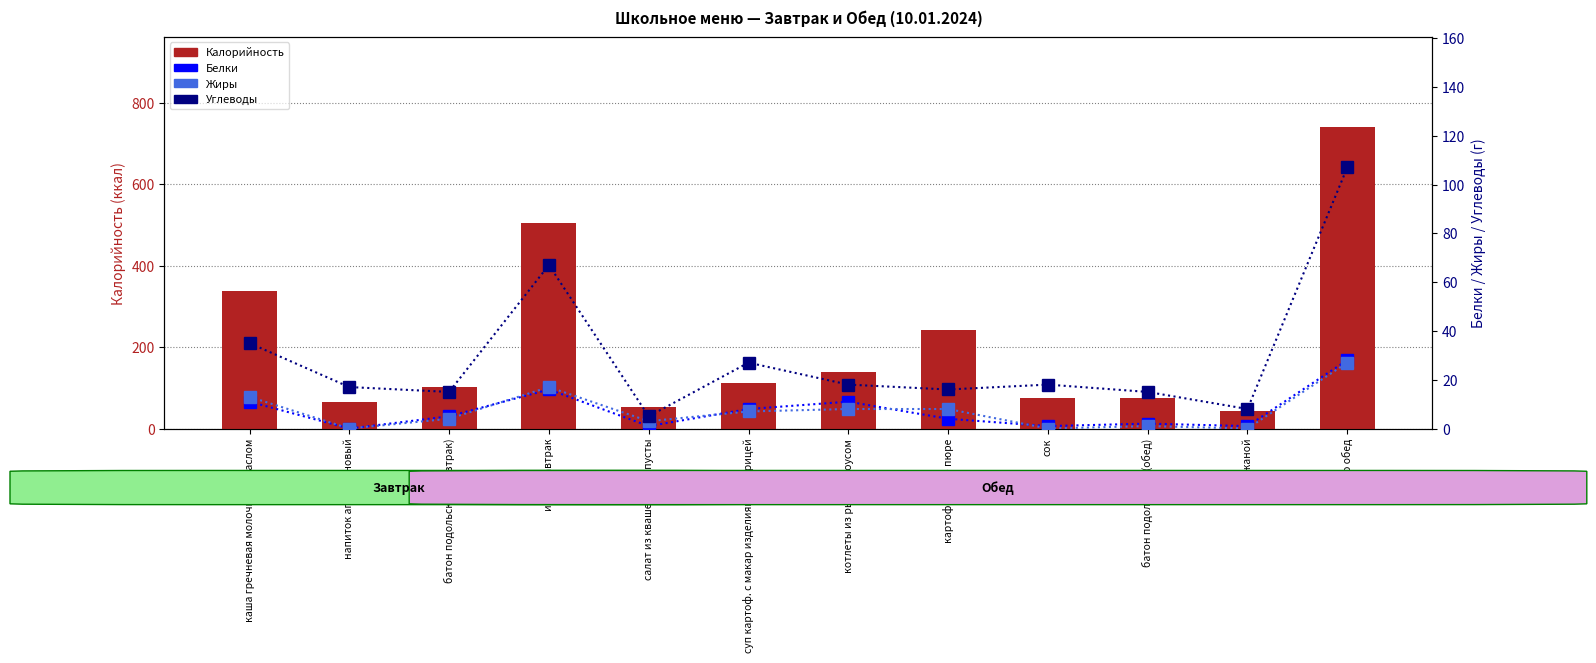

What is the average value of the Углеводы series?

29